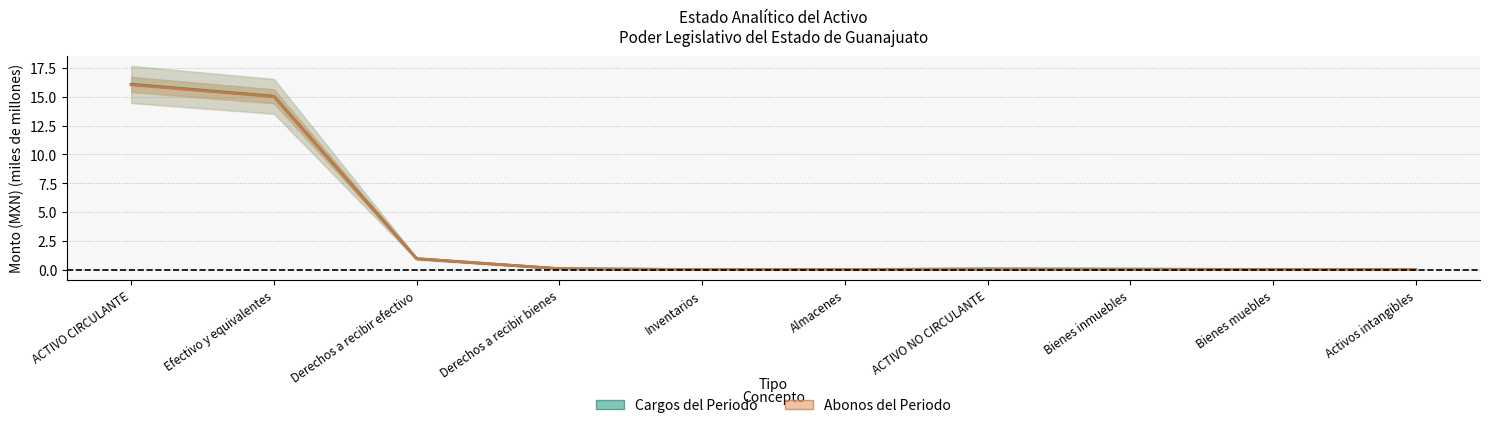

What is the label of the 3rd point from the left?

Derechos a recibir efectivo